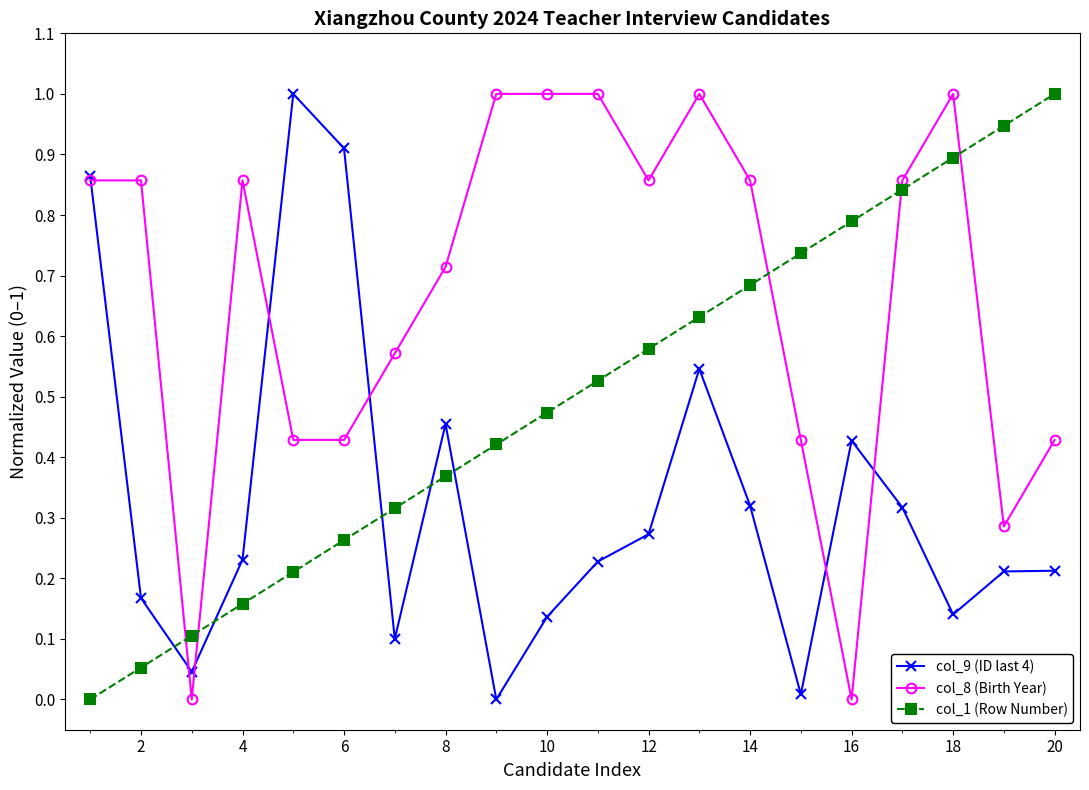

What is the maximum value for col_8 (Birth Year)?

1.0